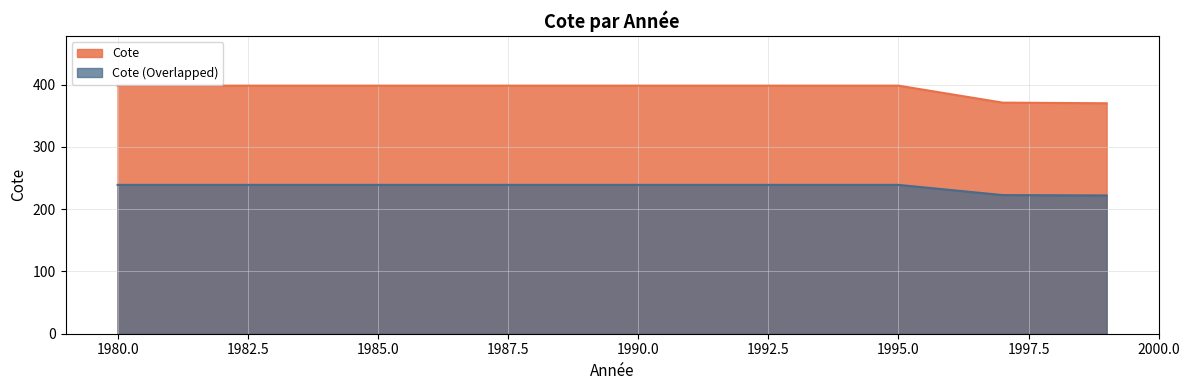

What is the spread (max minus min) of values at 1980.0?

159.3